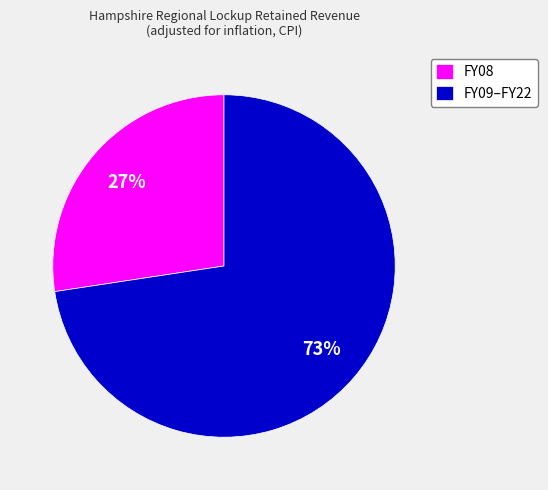

Between FY09–FY22 and FY08, which is larger?

FY09–FY22